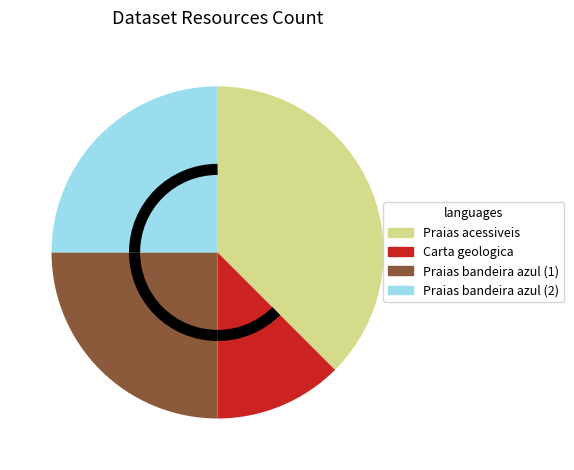

Which category has the smallest portion of the pie?

Carta geologica